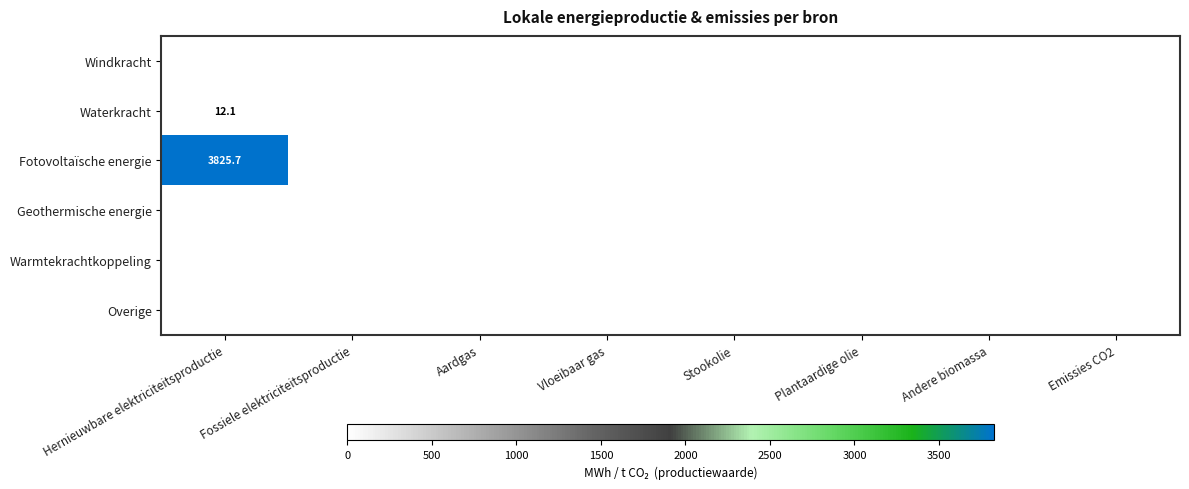

Which series has the largest range (max minus min)?

Fotovoltaïsche energie